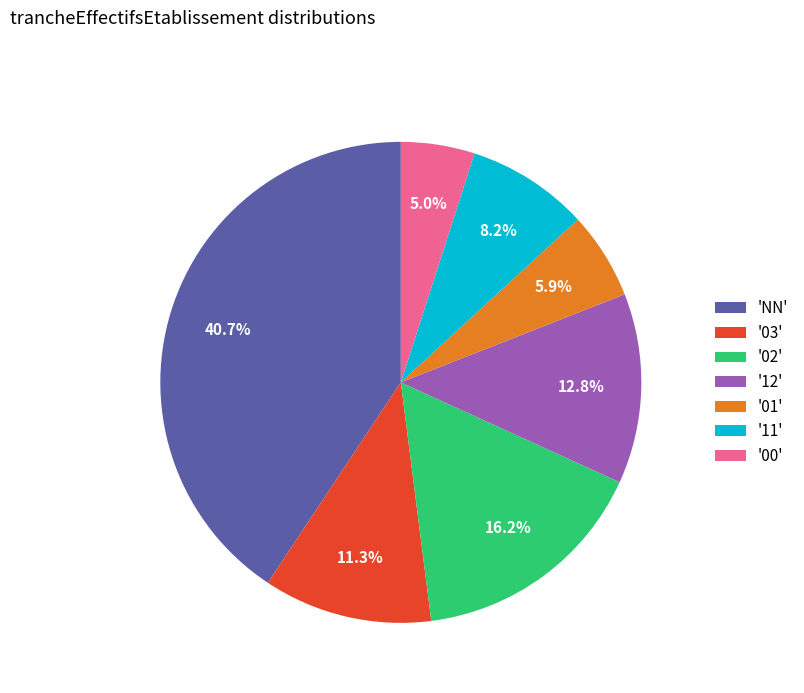

Between 'NN' and '01', which is larger?

'NN'